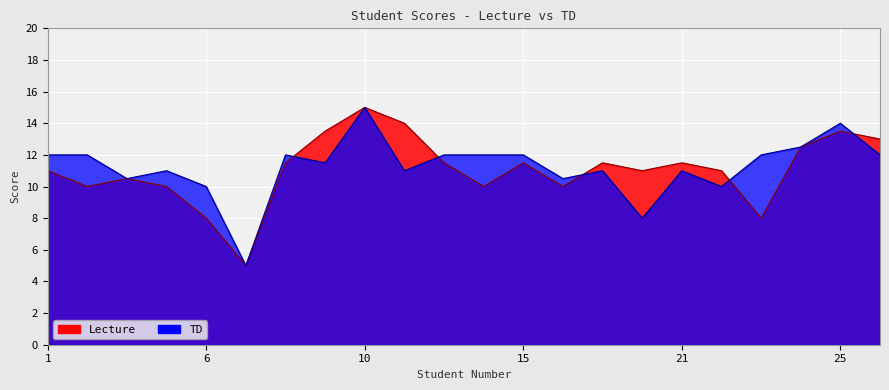

Count the number of categories in the chart.

22